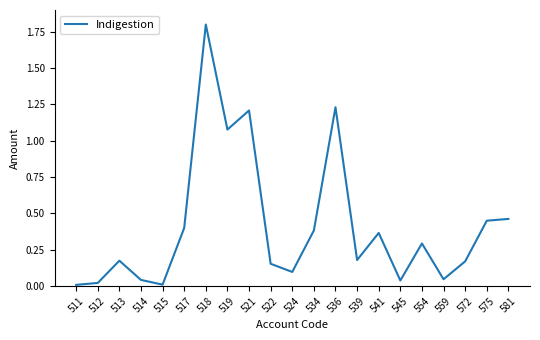

What is the difference between the values at 545 and 541?

0.3